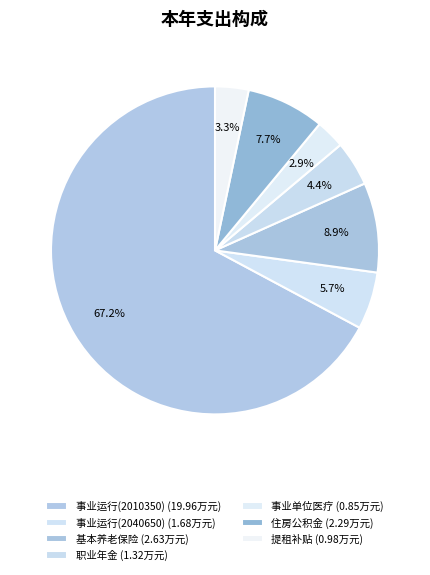

How many segments does this pie chart have?

7